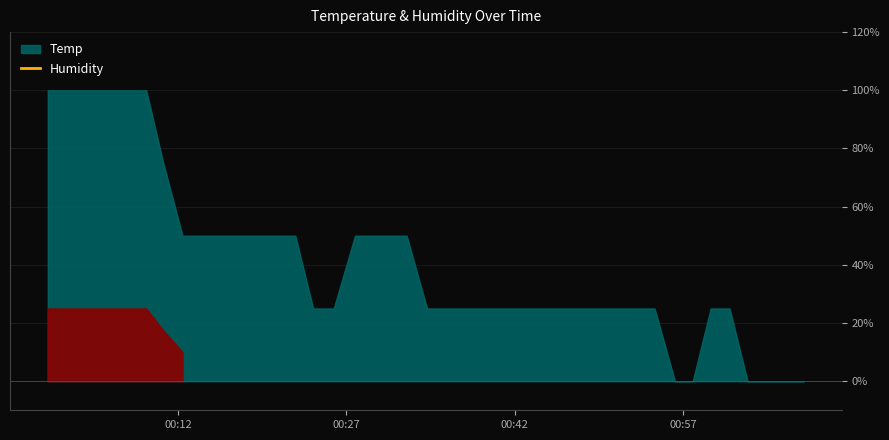

How many lines are shown in the chart?

1